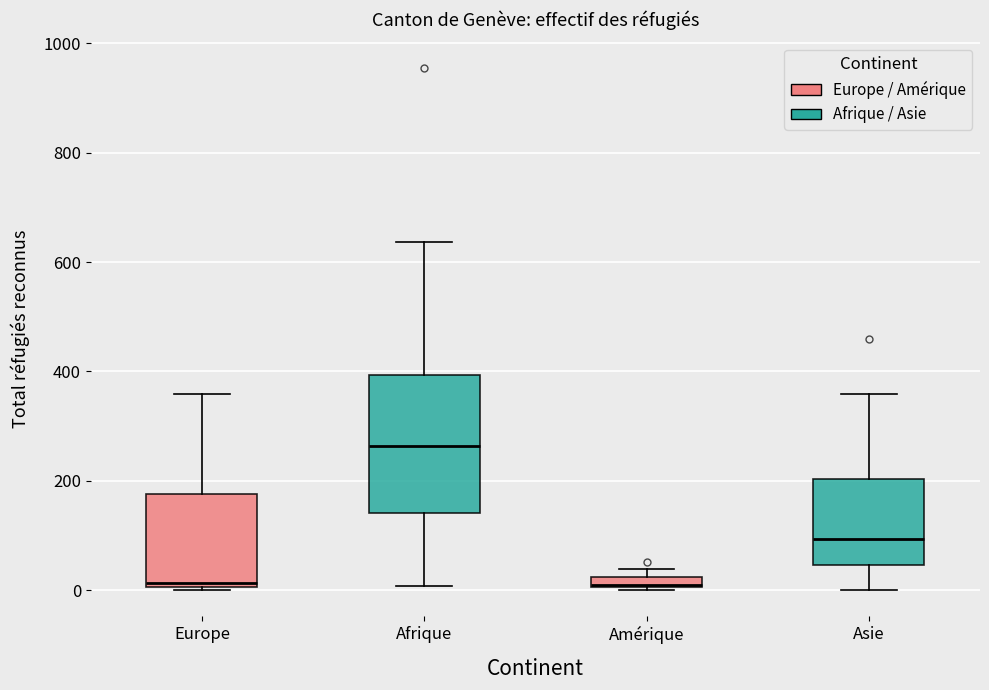

Which box is the tallest, from its lower edge to its upper edge?

Afrique